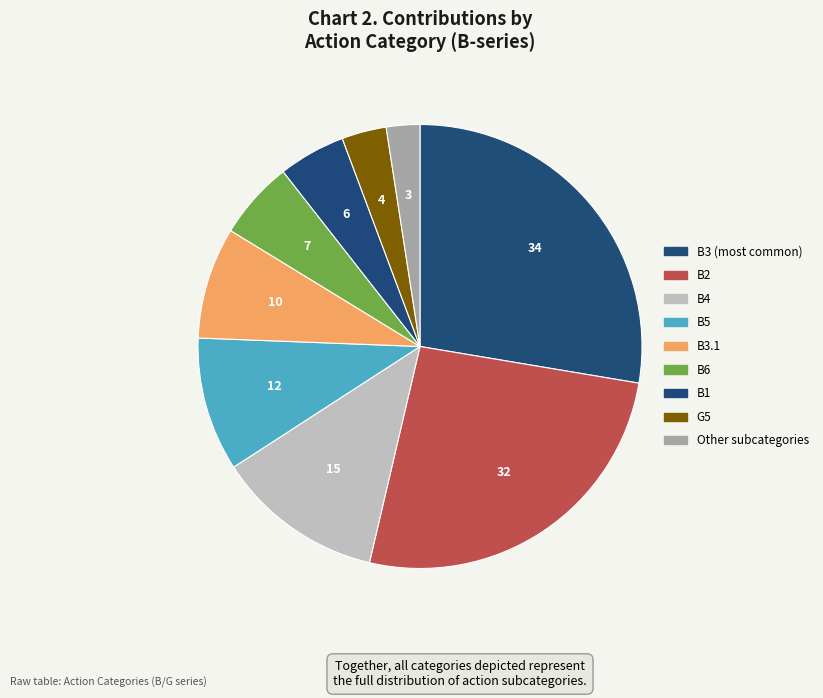

Is there a majority slice in this chart?

No